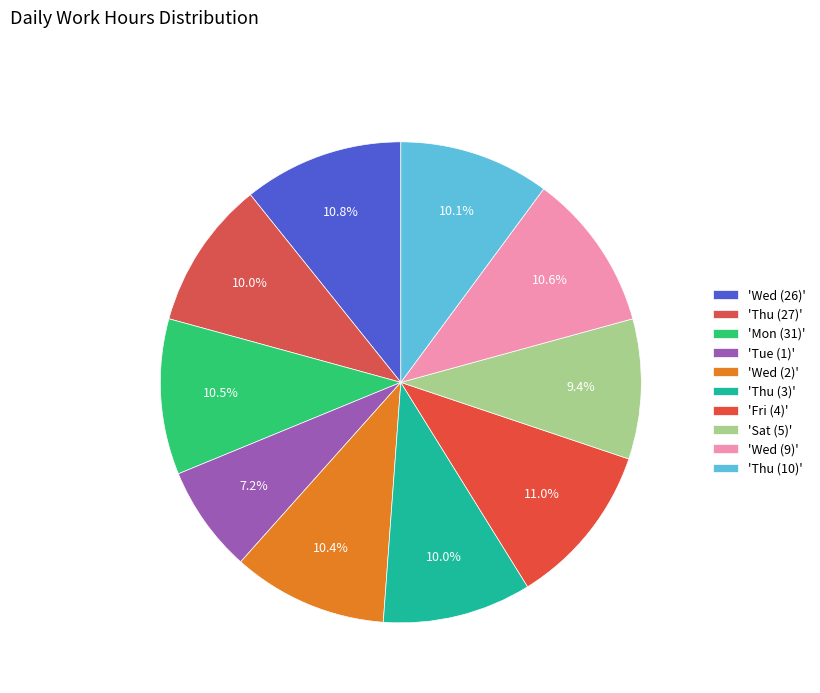

How many slices are in this pie chart?

10